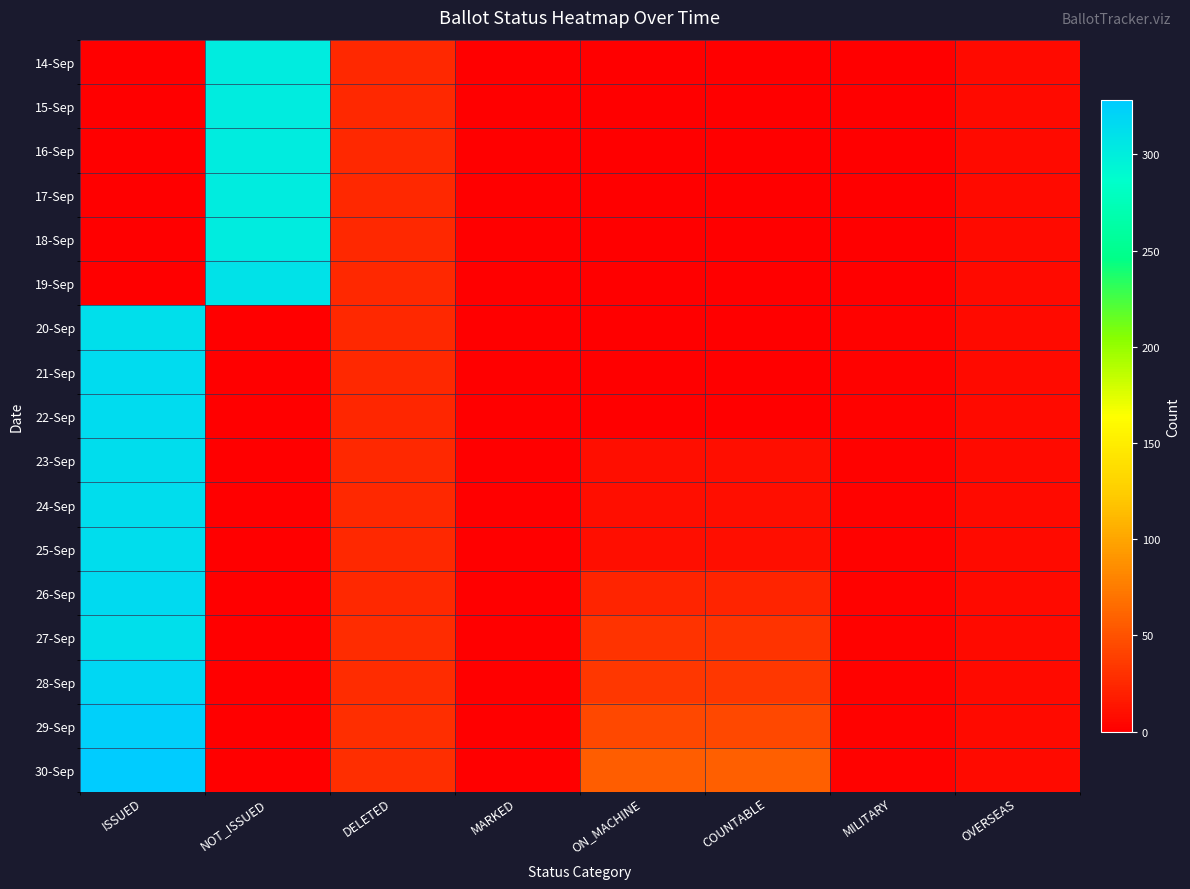

Reading left to right, extract all data points from this chart.

14-Sep: ISSUED=0	NOT_ISSUED=302	DELETED=25	MARKED=0	ON_MACHINE=0	COUNTABLE=0	MILITARY=1	OVERSEAS=7
15-Sep: ISSUED=0	NOT_ISSUED=302	DELETED=25	MARKED=0	ON_MACHINE=0	COUNTABLE=0	MILITARY=1	OVERSEAS=7
16-Sep: ISSUED=0	NOT_ISSUED=302	DELETED=25	MARKED=0	ON_MACHINE=0	COUNTABLE=0	MILITARY=1	OVERSEAS=7
17-Sep: ISSUED=0	NOT_ISSUED=302	DELETED=25	MARKED=0	ON_MACHINE=0	COUNTABLE=0	MILITARY=1	OVERSEAS=7
18-Sep: ISSUED=0	NOT_ISSUED=302	DELETED=25	MARKED=0	ON_MACHINE=0	COUNTABLE=0	MILITARY=1	OVERSEAS=7
19-Sep: ISSUED=0	NOT_ISSUED=310	DELETED=25	MARKED=0	ON_MACHINE=0	COUNTABLE=0	MILITARY=1	OVERSEAS=7
20-Sep: ISSUED=312	NOT_ISSUED=0	DELETED=25	MARKED=0	ON_MACHINE=0	COUNTABLE=0	MILITARY=2	OVERSEAS=7
21-Sep: ISSUED=314	NOT_ISSUED=0	DELETED=25	MARKED=0	ON_MACHINE=0	COUNTABLE=0	MILITARY=2	OVERSEAS=7
22-Sep: ISSUED=314	NOT_ISSUED=0	DELETED=24	MARKED=0	ON_MACHINE=0	COUNTABLE=0	MILITARY=2	OVERSEAS=7
23-Sep: ISSUED=313	NOT_ISSUED=0	DELETED=25	MARKED=0	ON_MACHINE=10	COUNTABLE=10	MILITARY=2	OVERSEAS=7
24-Sep: ISSUED=313	NOT_ISSUED=0	DELETED=25	MARKED=0	ON_MACHINE=10	COUNTABLE=10	MILITARY=2	OVERSEAS=7
25-Sep: ISSUED=313	NOT_ISSUED=0	DELETED=25	MARKED=0	ON_MACHINE=10	COUNTABLE=10	MILITARY=2	OVERSEAS=7
26-Sep: ISSUED=316	NOT_ISSUED=0	DELETED=25	MARKED=0	ON_MACHINE=23	COUNTABLE=23	MILITARY=2	OVERSEAS=7
27-Sep: ISSUED=312	NOT_ISSUED=0	DELETED=28	MARKED=0	ON_MACHINE=31	COUNTABLE=31	MILITARY=2	OVERSEAS=7
28-Sep: ISSUED=319	NOT_ISSUED=0	DELETED=28	MARKED=0	ON_MACHINE=34	COUNTABLE=34	MILITARY=2	OVERSEAS=7
29-Sep: ISSUED=323	NOT_ISSUED=0	DELETED=29	MARKED=0	ON_MACHINE=44	COUNTABLE=44	MILITARY=2	OVERSEAS=7
30-Sep: ISSUED=328	NOT_ISSUED=0	DELETED=29	MARKED=1	ON_MACHINE=57	COUNTABLE=58	MILITARY=2	OVERSEAS=7